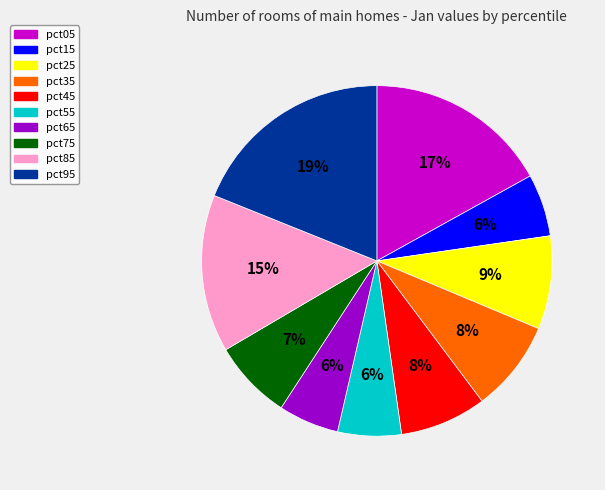

Which slice is the largest?

pct95